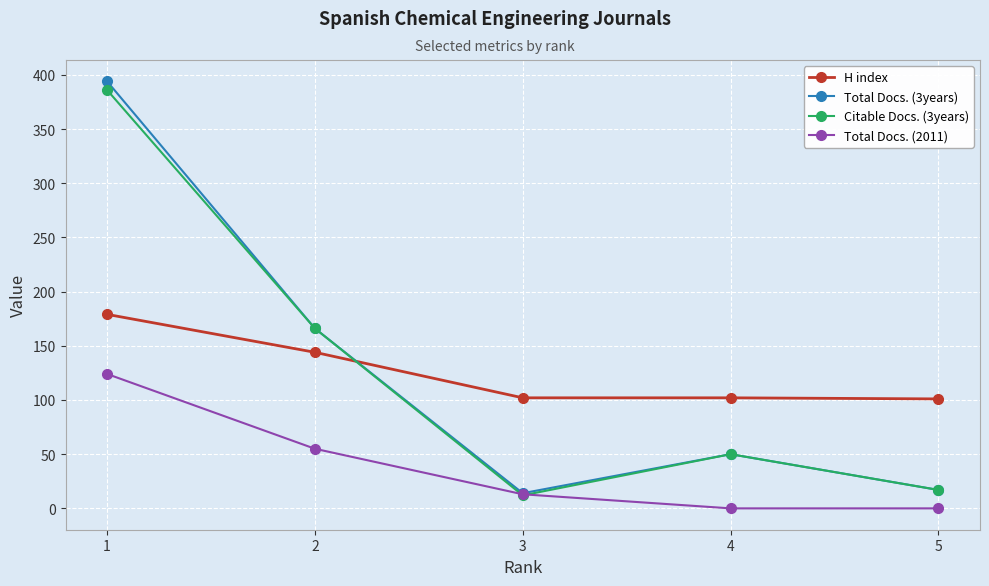

How many distinct data groups are displayed?

4